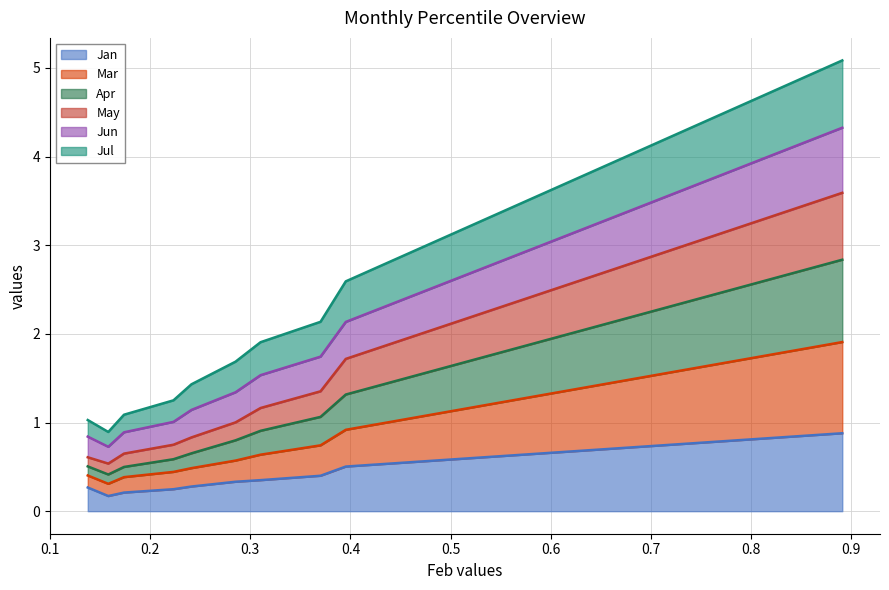

Between pct05 and pct25, which series saw the biggest shift?

Jun